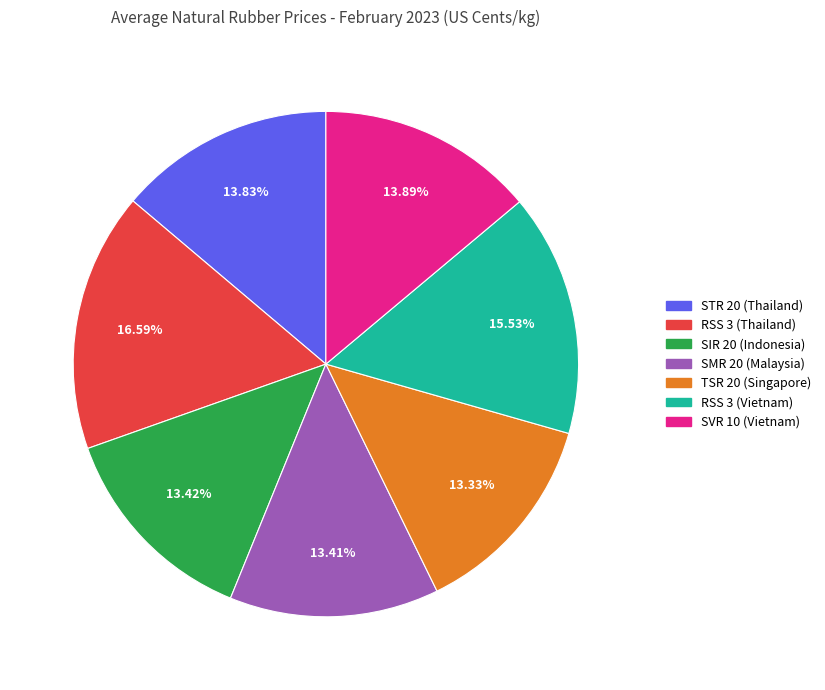

What percentage is the TSR 20 (Singapore) slice, to the nearest percent?

13%